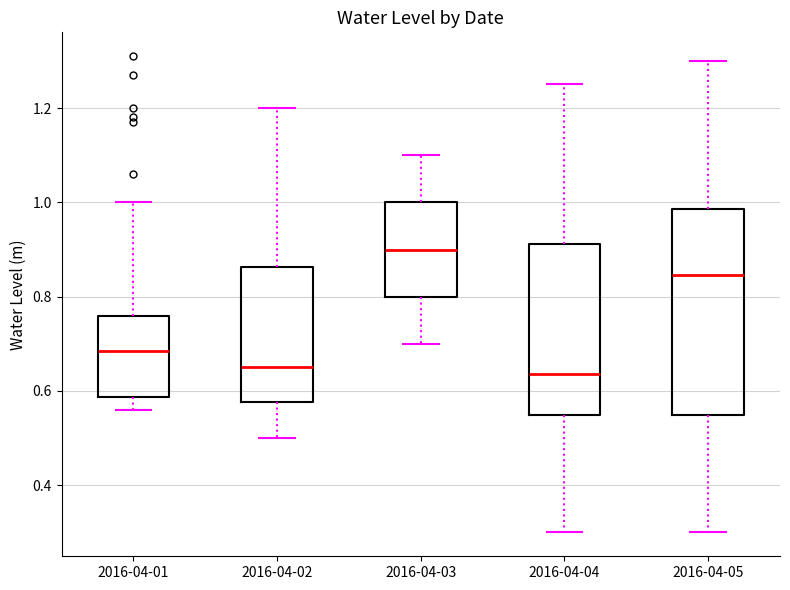

Reading left to right, transcribe this box plot: for each box, give where its median line is, the range the box spans, and where its two whiskers end, as read against the y-axis. The values are not printed on the chart, so give them approximately, as read against the axis.

2016-04-01: median 0.68, box 0.58 to 0.76, whiskers 0.56 to 1.00
2016-04-02: median 0.66, box 0.58 to 0.86, whiskers 0.50 to 1.20
2016-04-03: median 0.90, box 0.80 to 1.00, whiskers 0.70 to 1.10
2016-04-04: median 0.64, box 0.56 to 0.92, whiskers 0.30 to 1.26
2016-04-05: median 0.84, box 0.56 to 0.98, whiskers 0.30 to 1.30